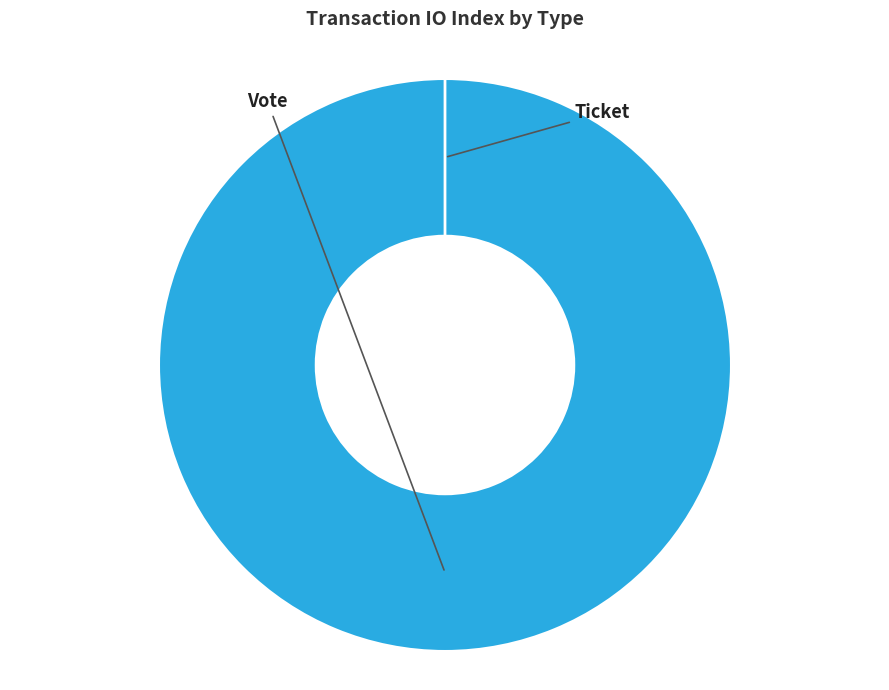

True or false: Vote accounts for 100% of the total.

True